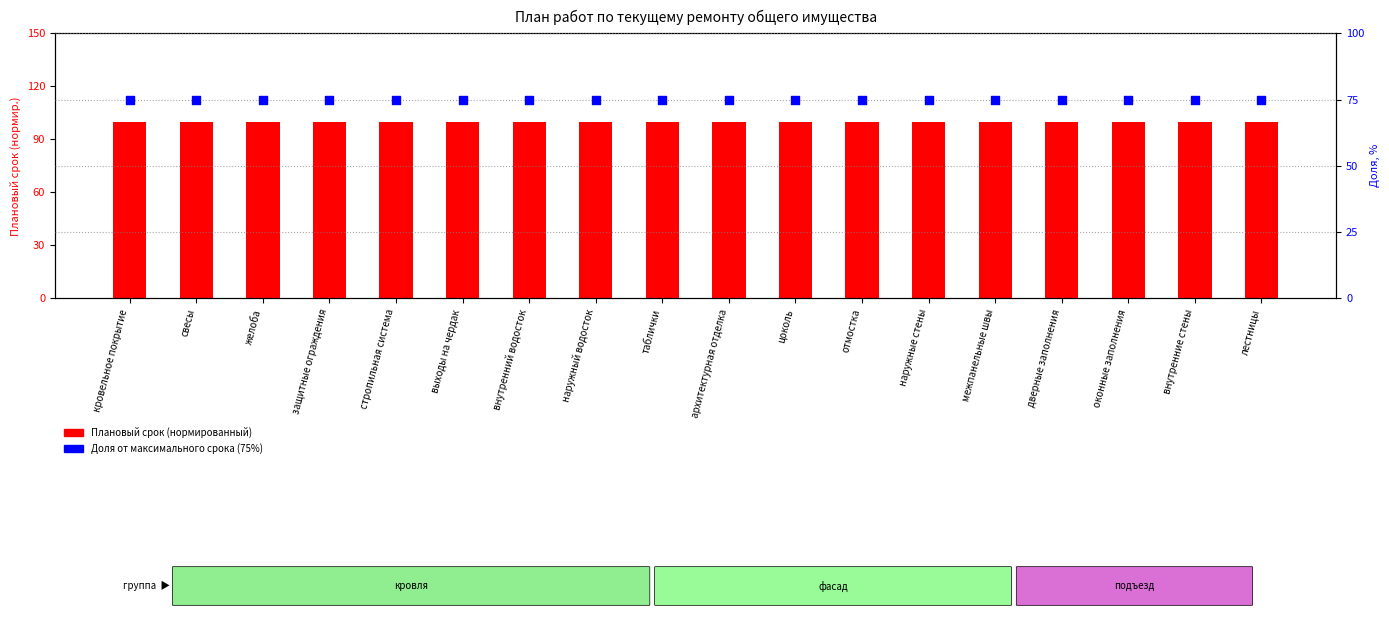

Which series has the largest Y range (max minus min)?

Плановый срок (нормир.)